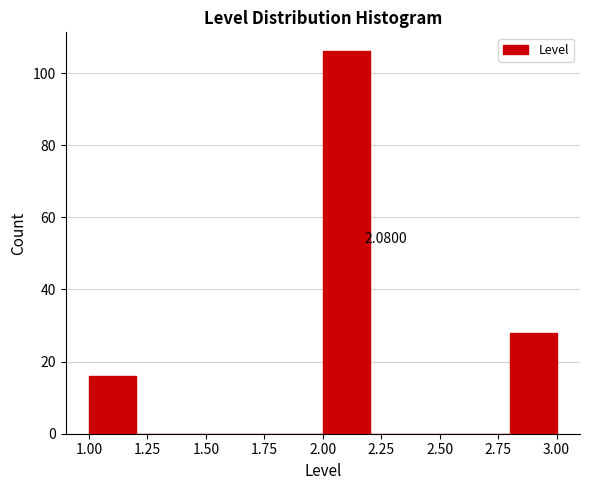

Which range on the x-axis has the tallest bar?

2.0 to 2.2